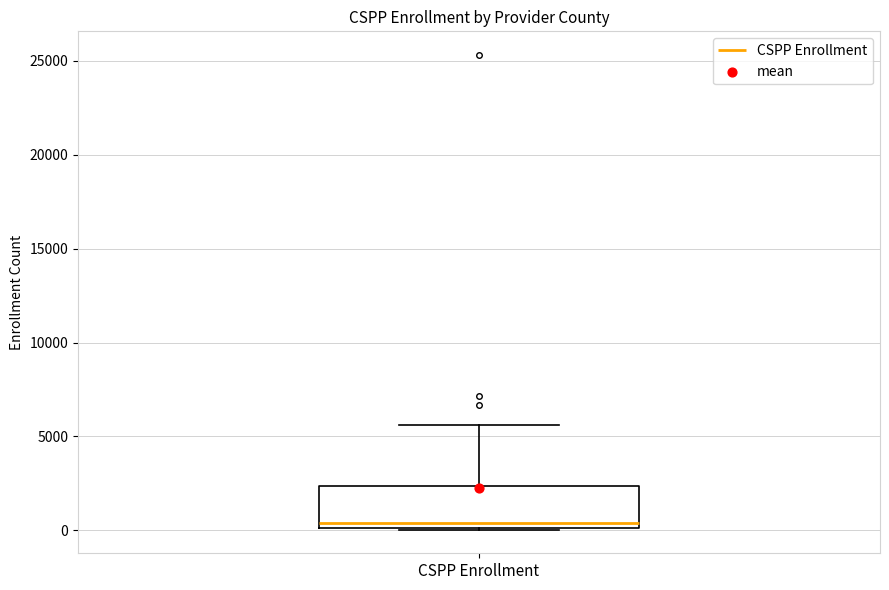

Read this box plot against the y-axis: the position of the median line, the range covered by the box, and the ends of both whiskers. The values are not printed on the chart, so give them approximately, as read against the axis.

median 500, box 0 to 2500, whiskers 0 to 5500